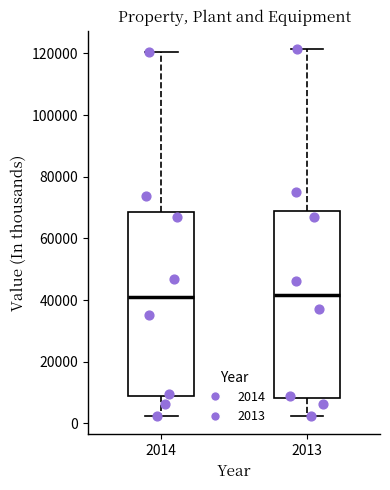

Where is the lower edge of the box at x = 2014 on the y-axis? The values are not printed on the chart, so give them approximately, as read against the axis.

8000